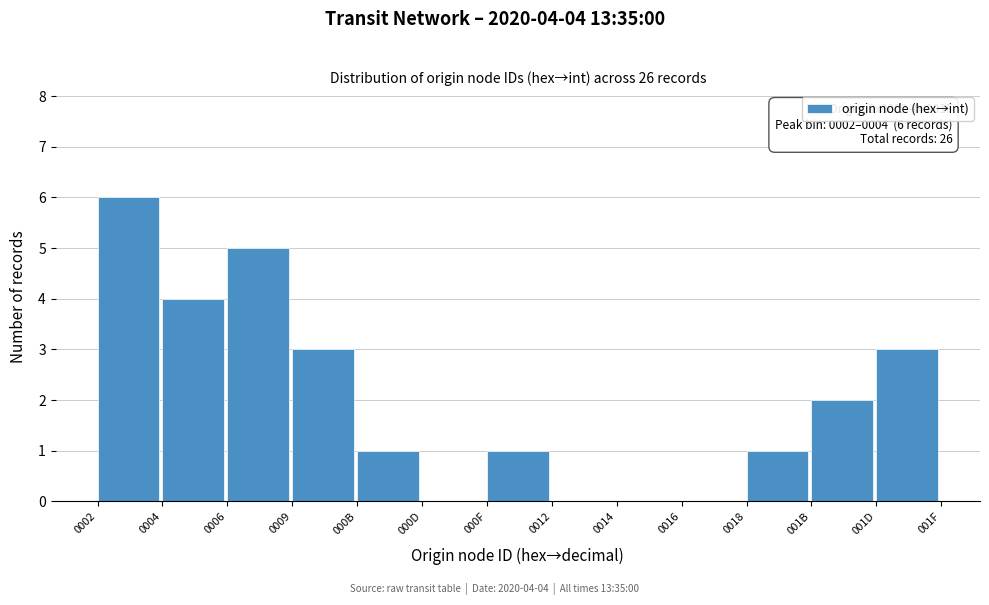

Reading left to right, list all the values displayed in this chart.

0002=6	0004=4	0006=5	0009=3	000B=1	000D=0	000F=1	0012=0	0014=0	0016=0	0018=1	001B=2	001D=3